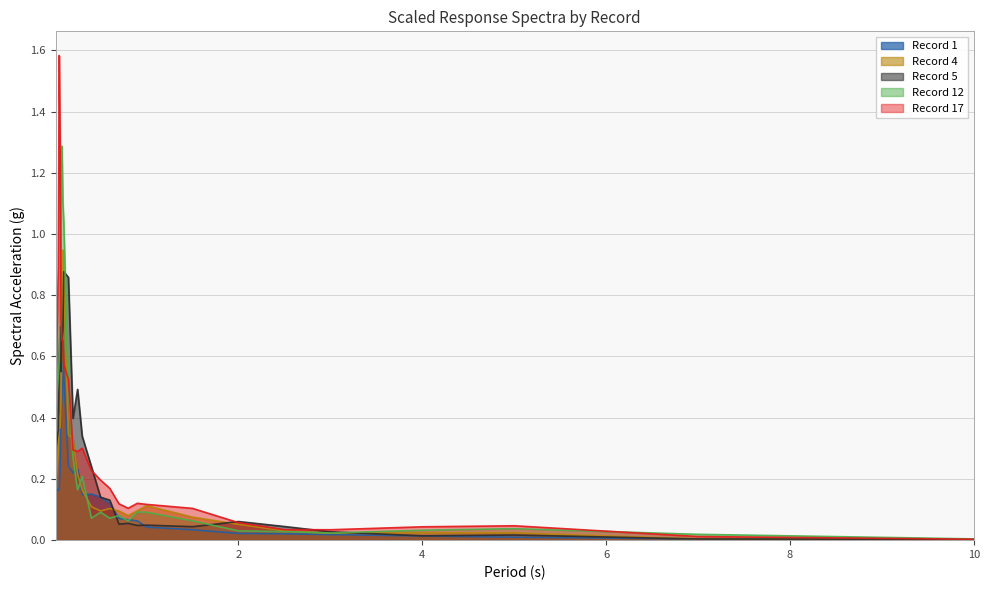

At which category is the sum across all series the highest?

0.09